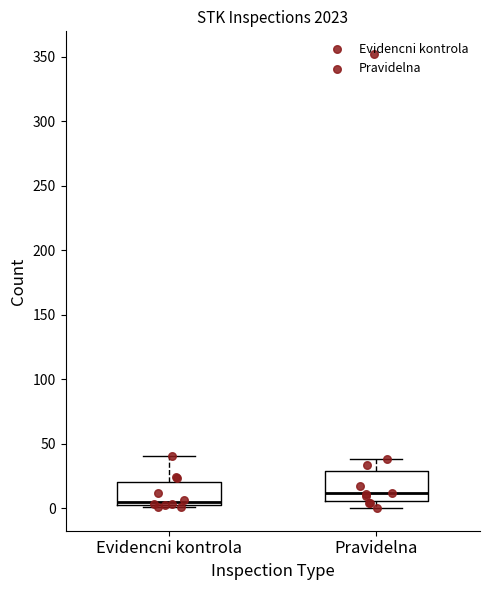

Reading left to right, read every box against the y-axis: the position of its median line, the range the box covers, and the ends of its whiskers. The values are not printed on the chart, so give them approximately, as read against the axis.

Evidencni kontrola: median 5, box 0 to 20, whiskers 0 to 40
Pravidelna: median 10, box 5 to 30, whiskers 0 to 40